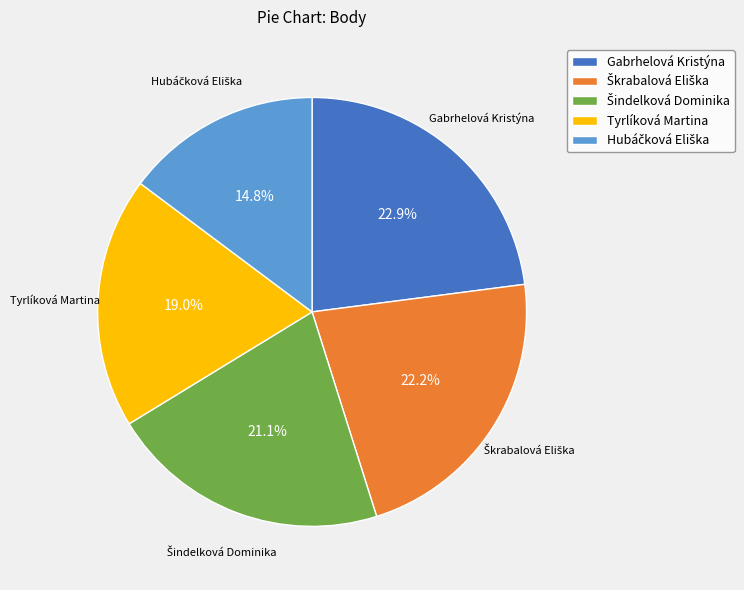

Is there any slice that represents more than half of the pie?

No